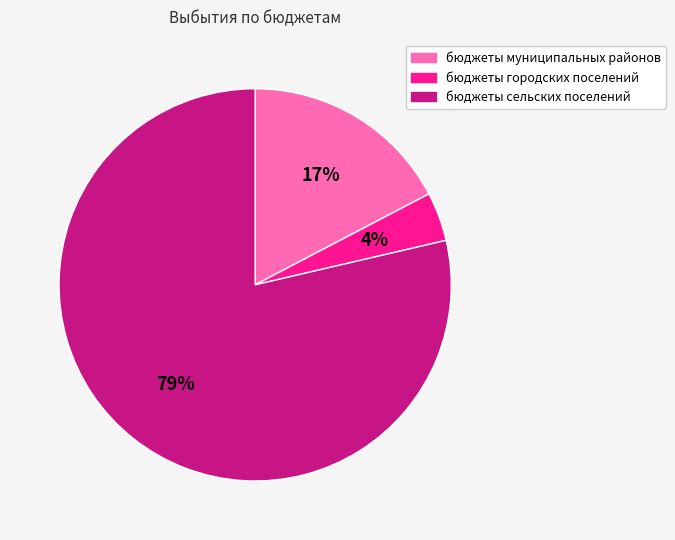

How many segments does this pie chart have?

3